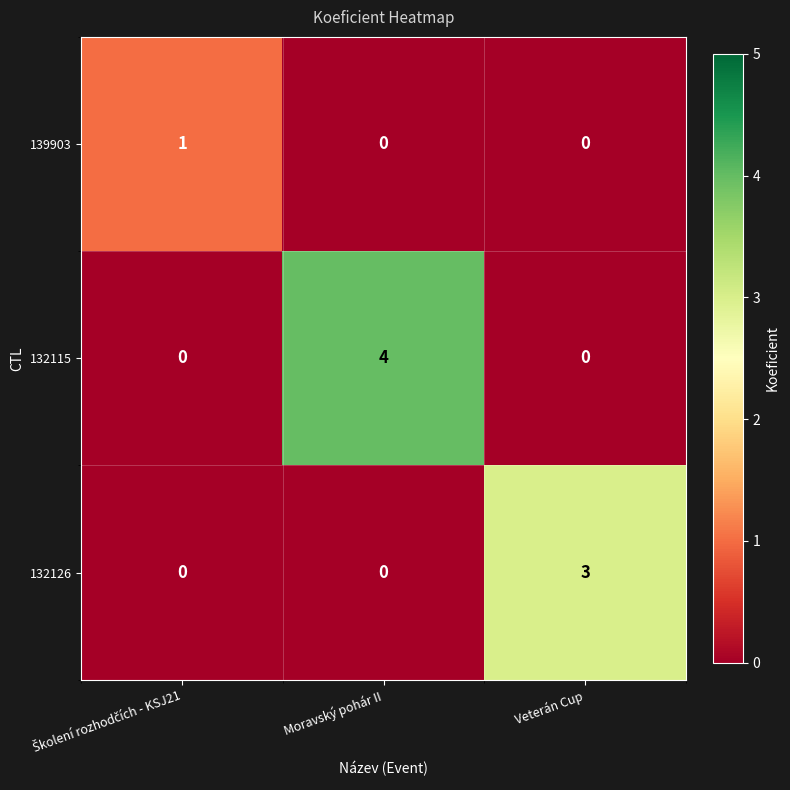

Which series changed the most between Moravský pohár II and Veterán Cup?

132115